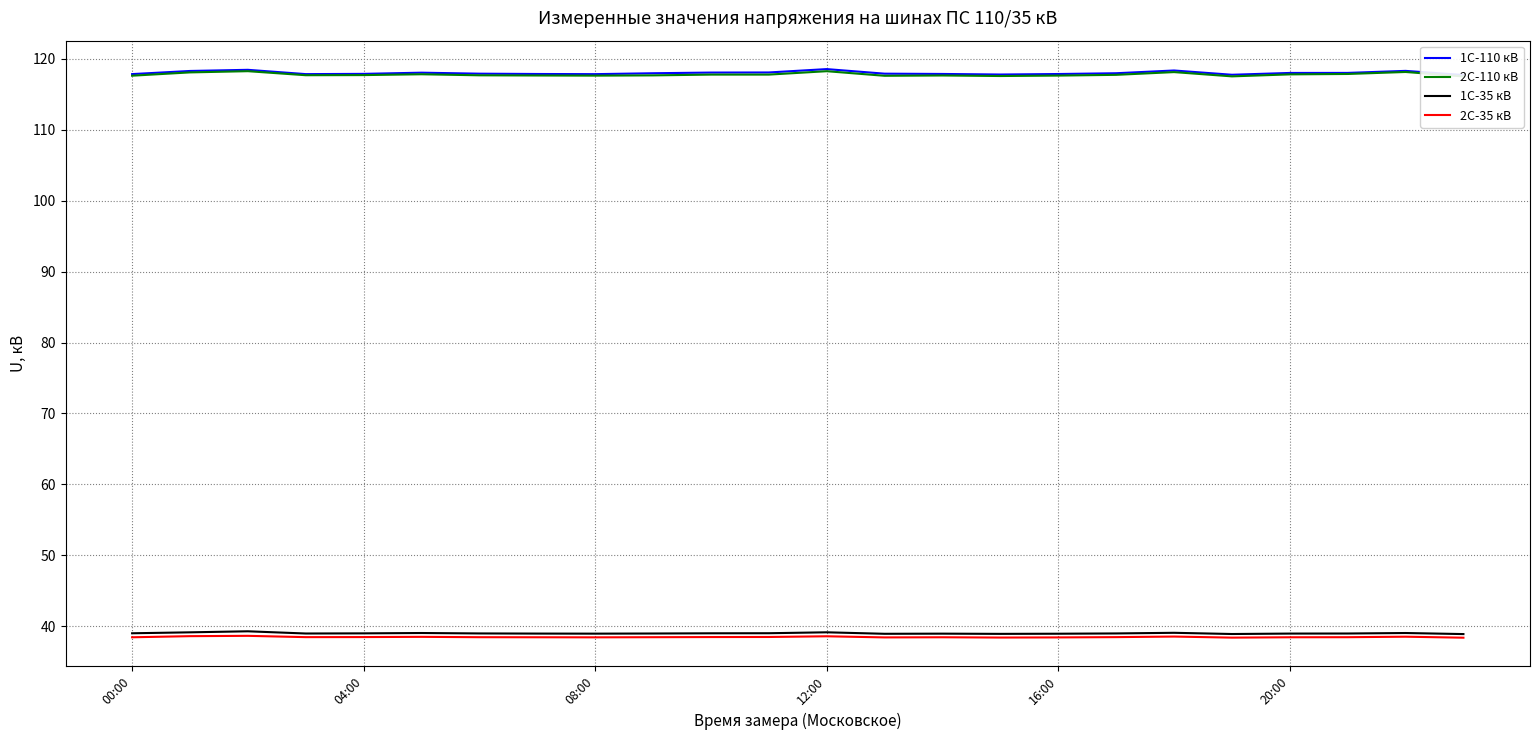

What is the highest value of the 2С-35 кВ series?

38.7